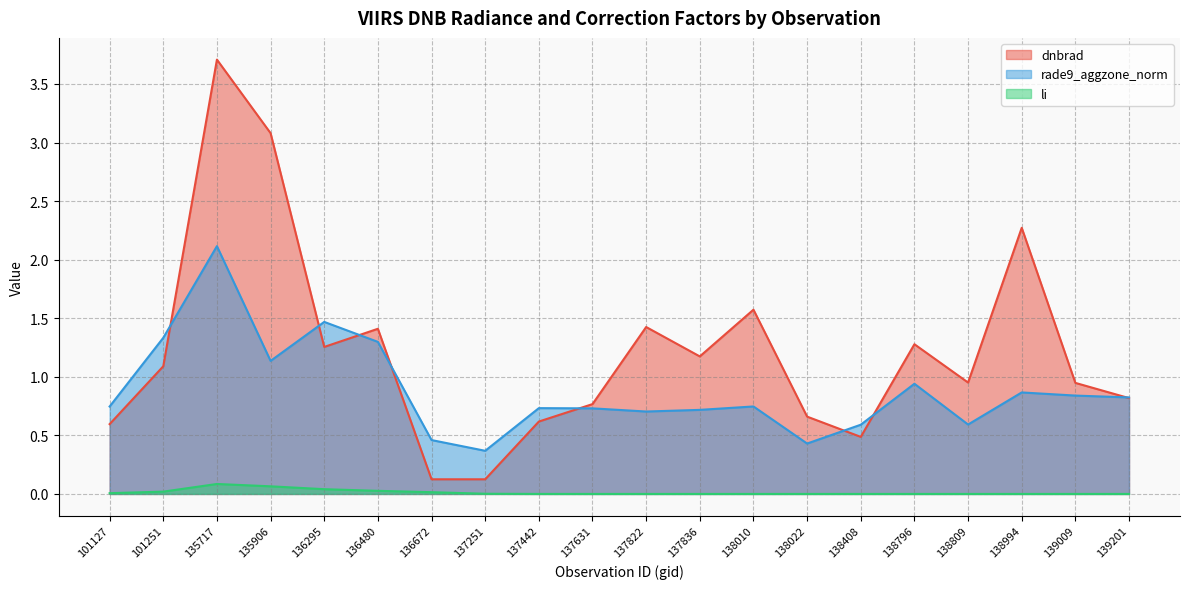

The li series shows 0.1 at 135717. True or false?

False